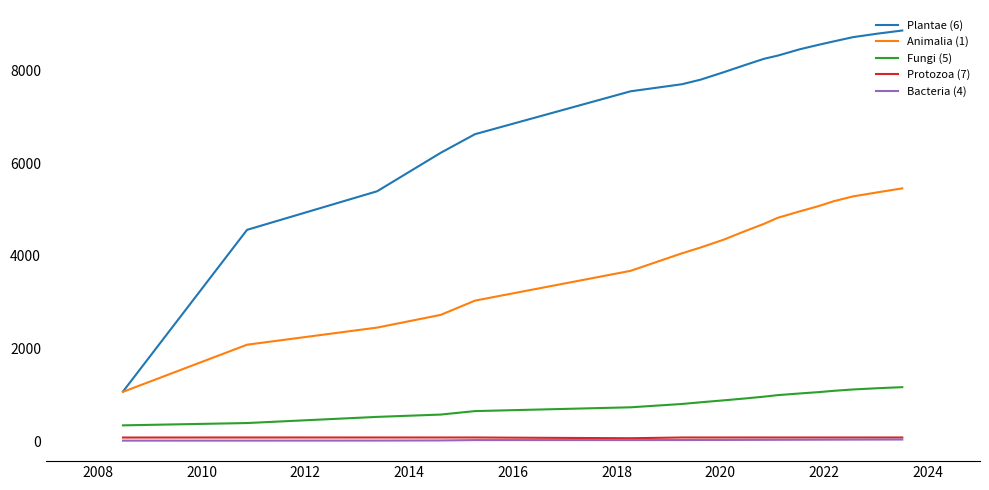

What is the maximum value shown in the chart?

8869